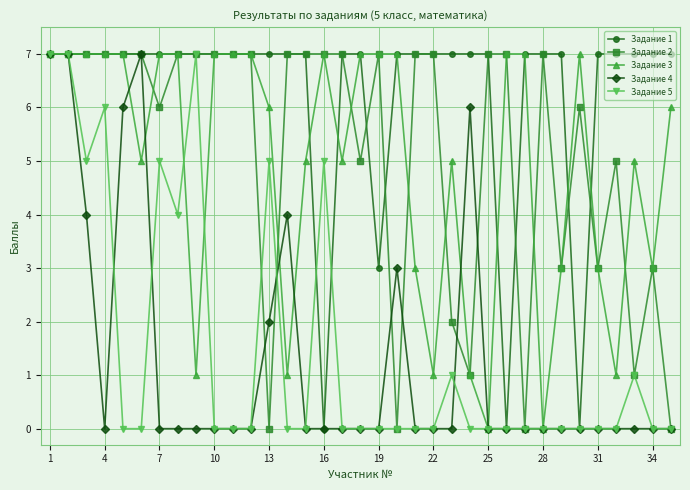

What are all the series names shown in the legend?

Задание 1, Задание 2, Задание 3, Задание 4, Задание 5